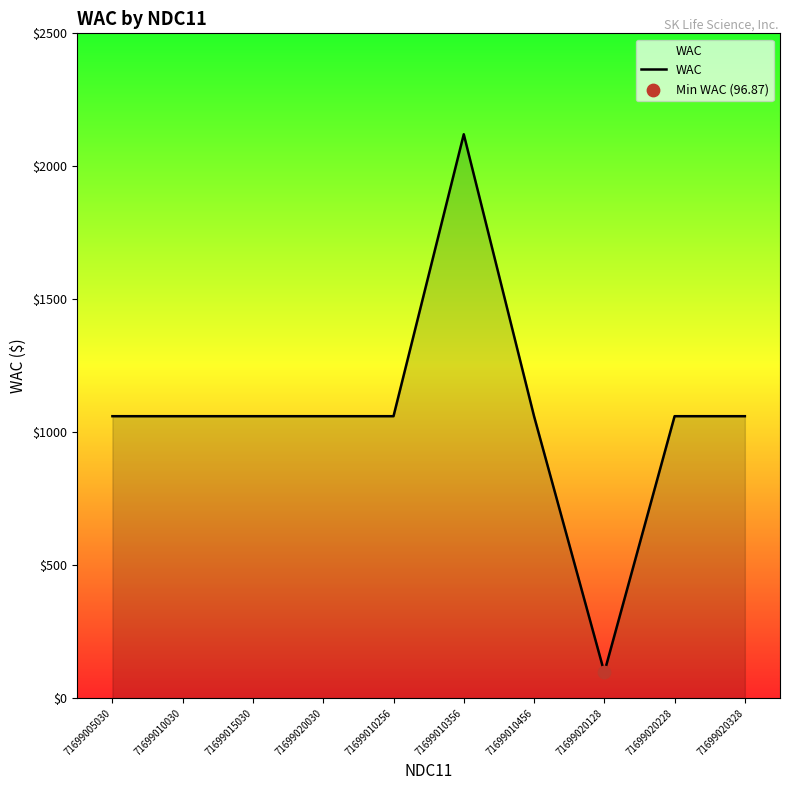

What is the ratio of the value at 71699015030 to the value at 71699020328?

1.0